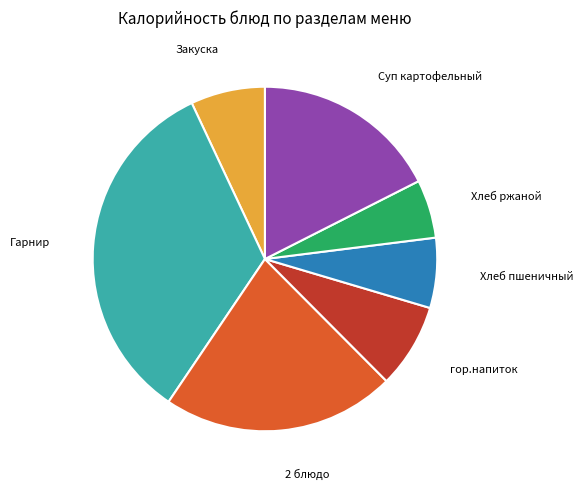

Is there a majority slice in this chart?

No